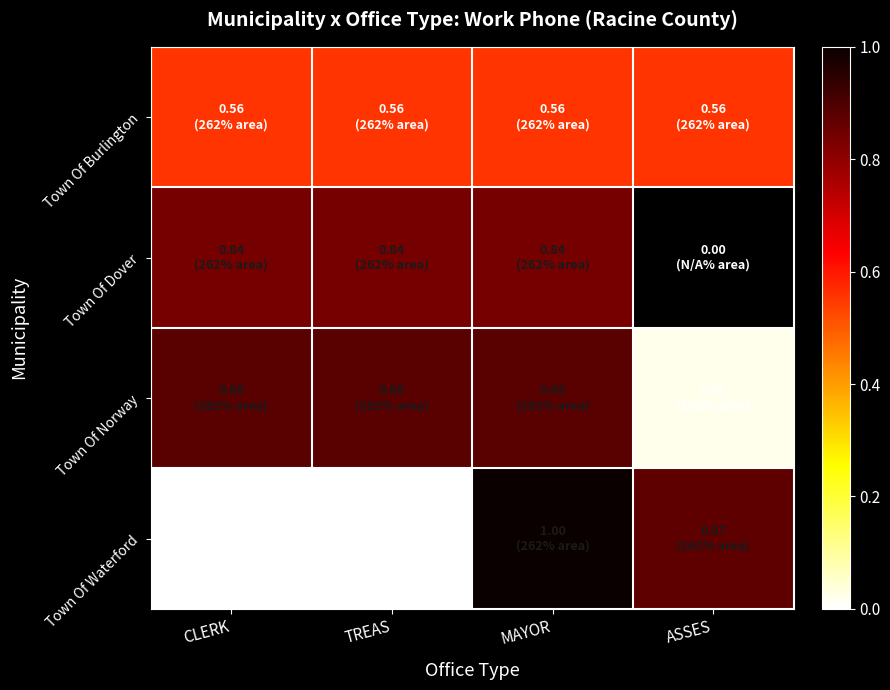

Rank the series by their maximum value, from highest to lowest.

Town Of Waterford, Town Of Norway, Town Of Dover, Town Of Burlington